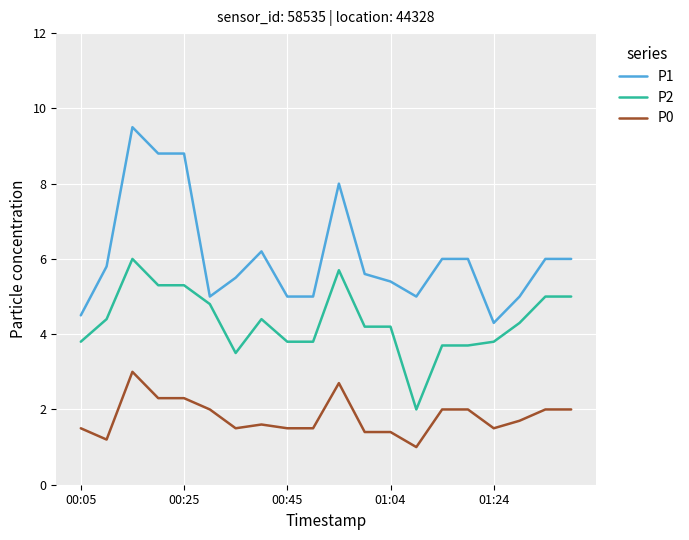

What is the average value of the P0 series?

1.8